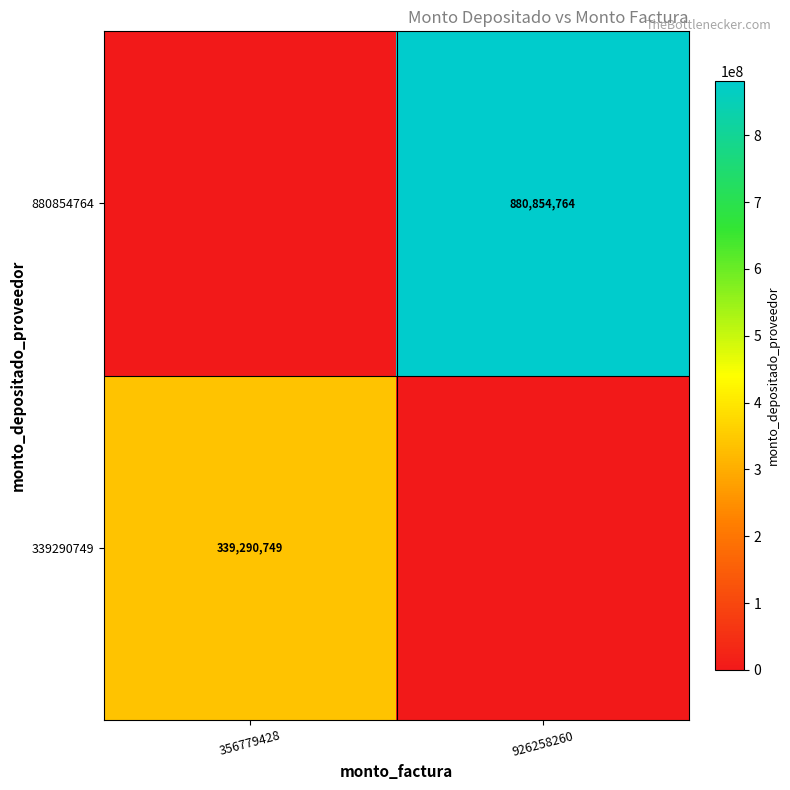

What is the spread (max minus min) of values at 356779428?

339290749